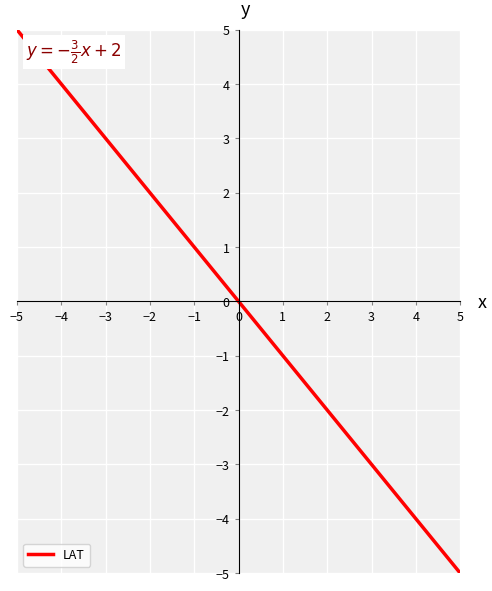

Count the number of data series in this chart.

1